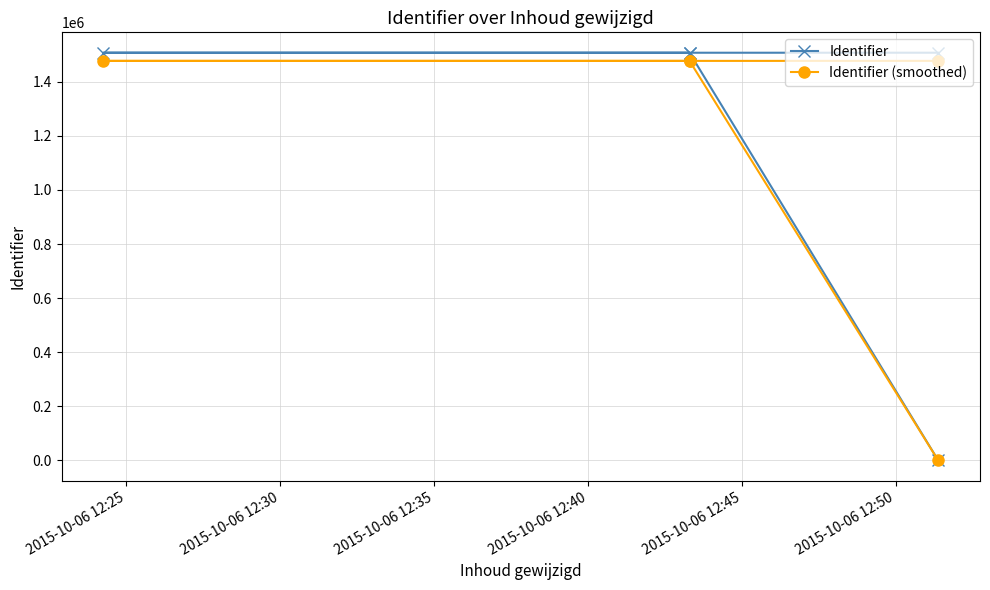

True or false: Identifier and Identifier (smoothed) intersect in this chart.

False